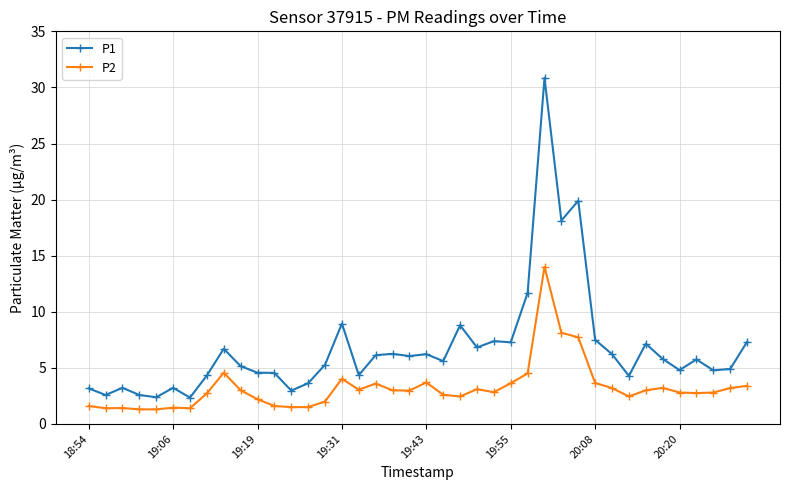

What is the value of the P1 point at the 3rd from the left?

3.2